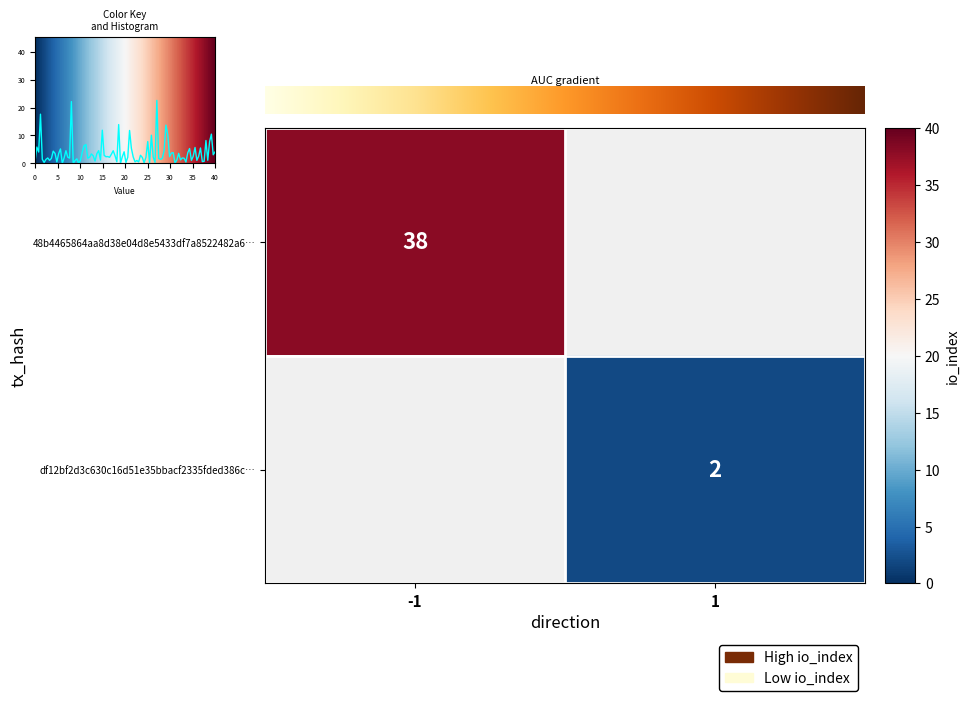

What is the average value of the df12bf2d3c630c16d51e35bbacf2335fded386c series?

2